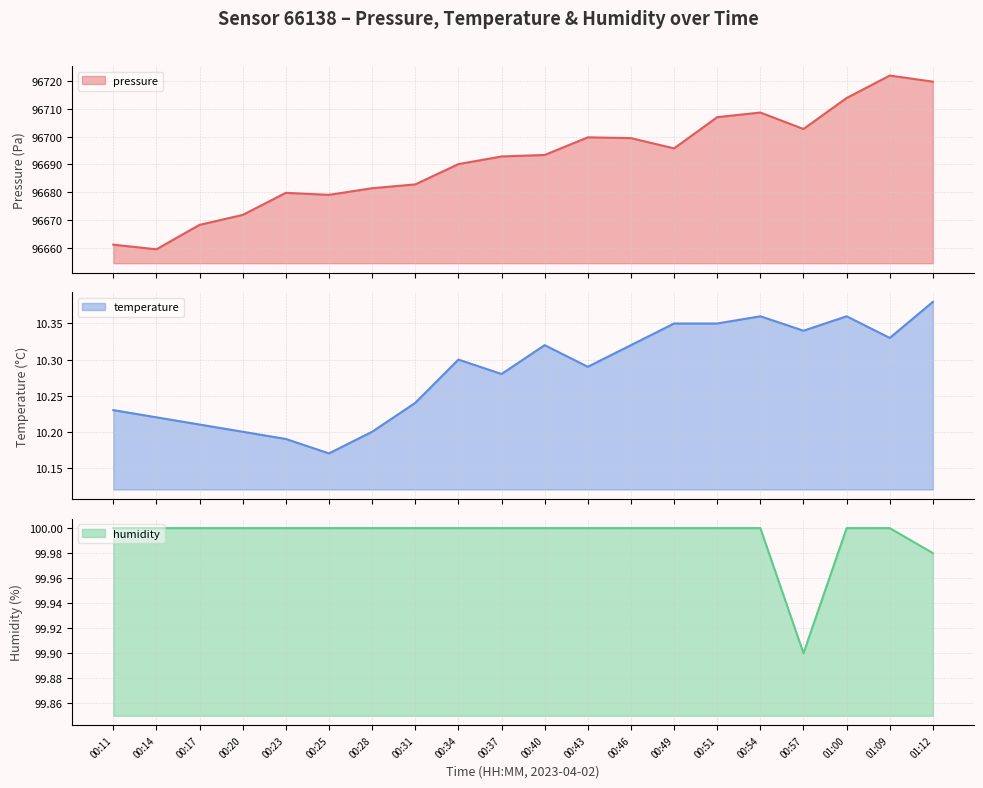

True or false: humidity and pressure cross at least once.

False